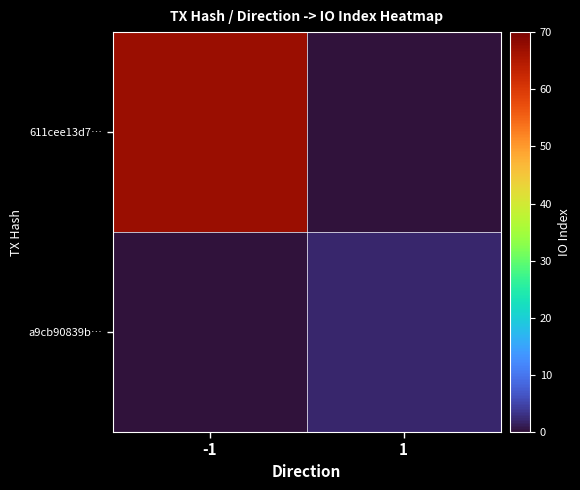

What is the spread (max minus min) of values at -1?

67